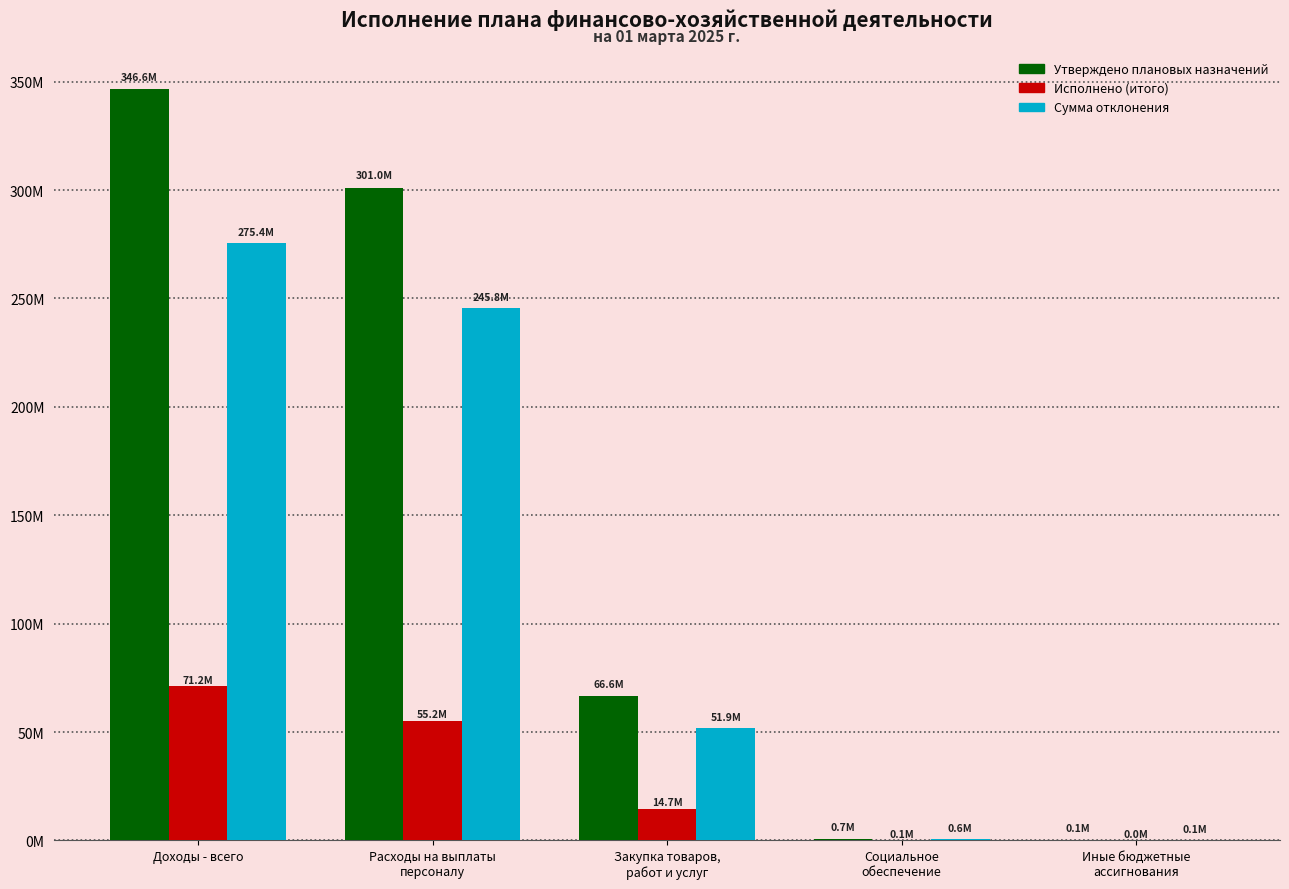

True or false: Исполнено (итого) has a value of 71162946.3 at Доходы - всего.

True